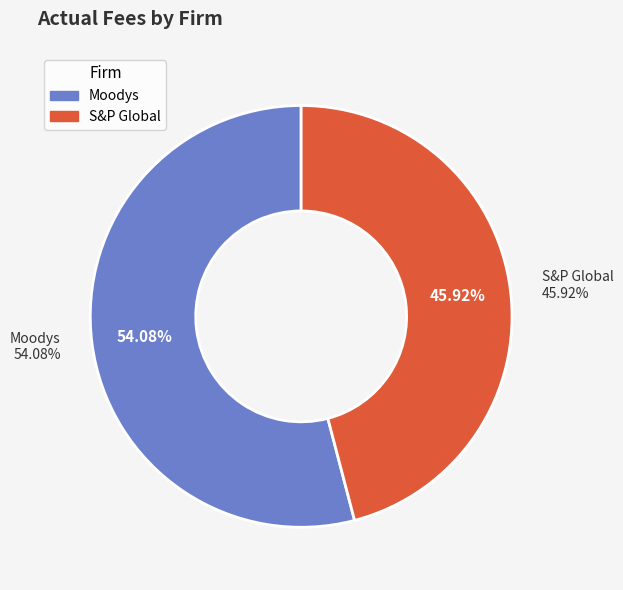

To the nearest percent, what portion does S&P Global represent?

46%